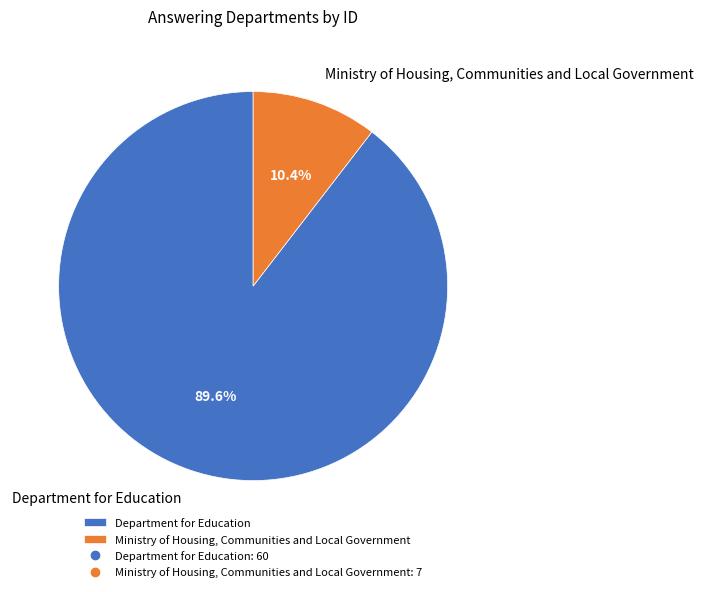

Count the number of slices in the pie.

2